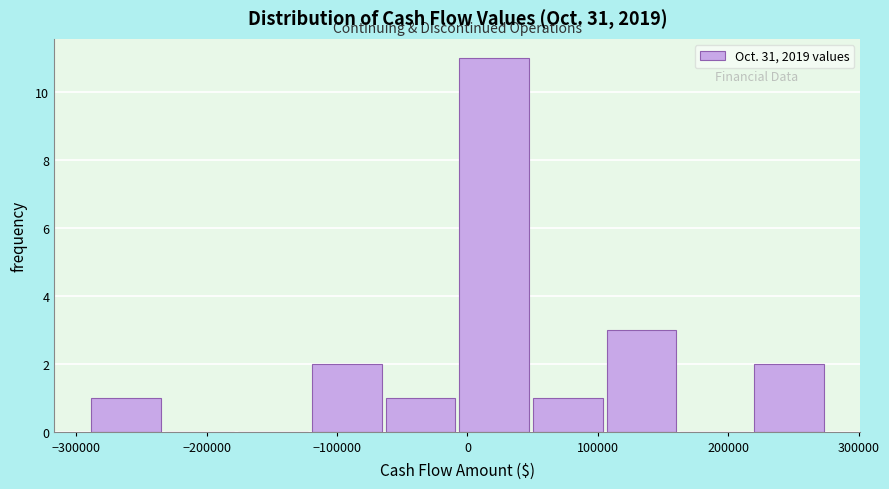

Which range on the x-axis has the tallest bar?

-10000 to 50000